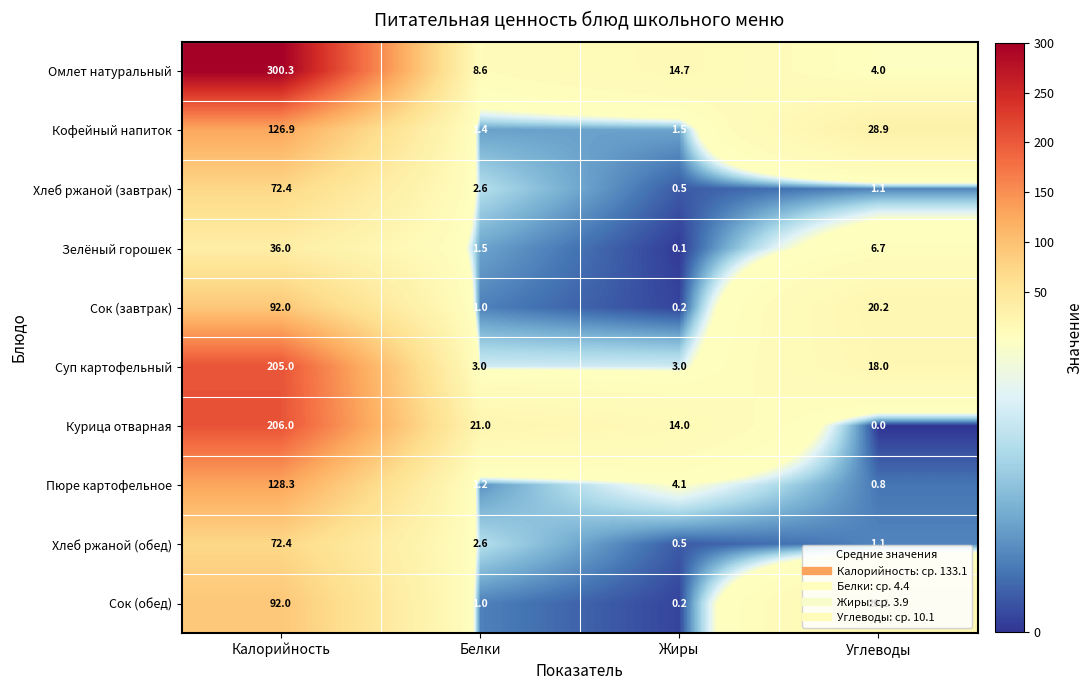

List the labels in order of Сок (завтрак) value, largest first.

Калорийность, Углеводы, Белки, Жиры